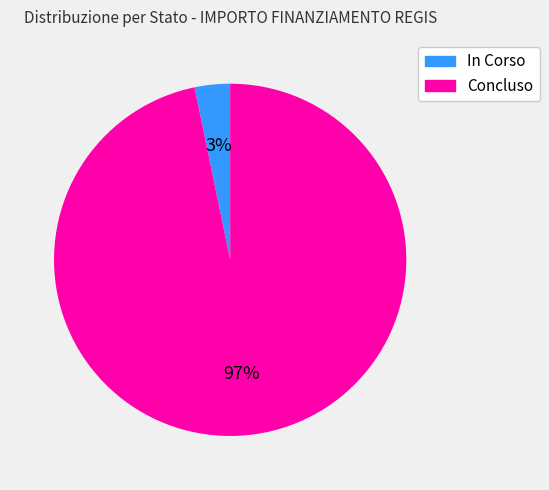

Which category has the smallest portion of the pie?

In Corso